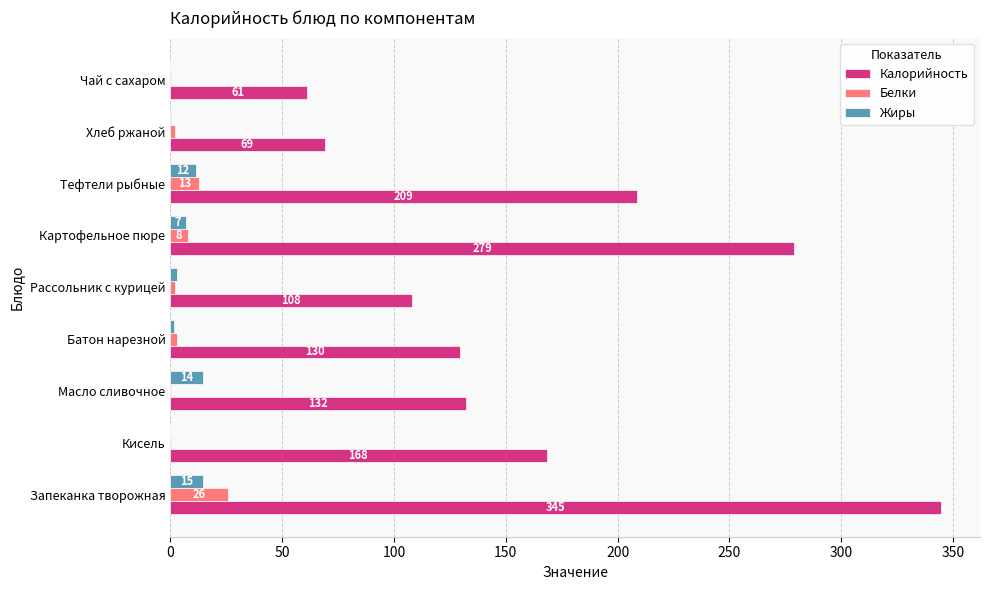

Which series has the largest total across all categories?

Калорийность